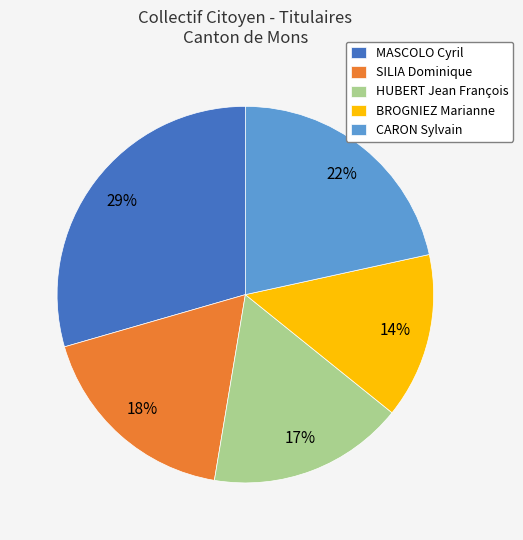

Is the sum of SILIA Dominique and MASCOLO Cyril greater than half?

No